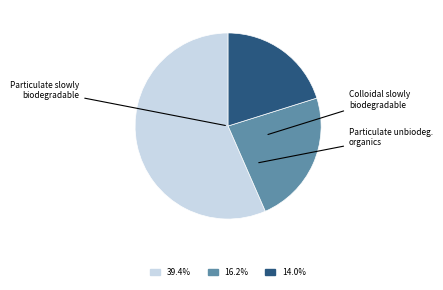

Count the number of slices in the pie.

3